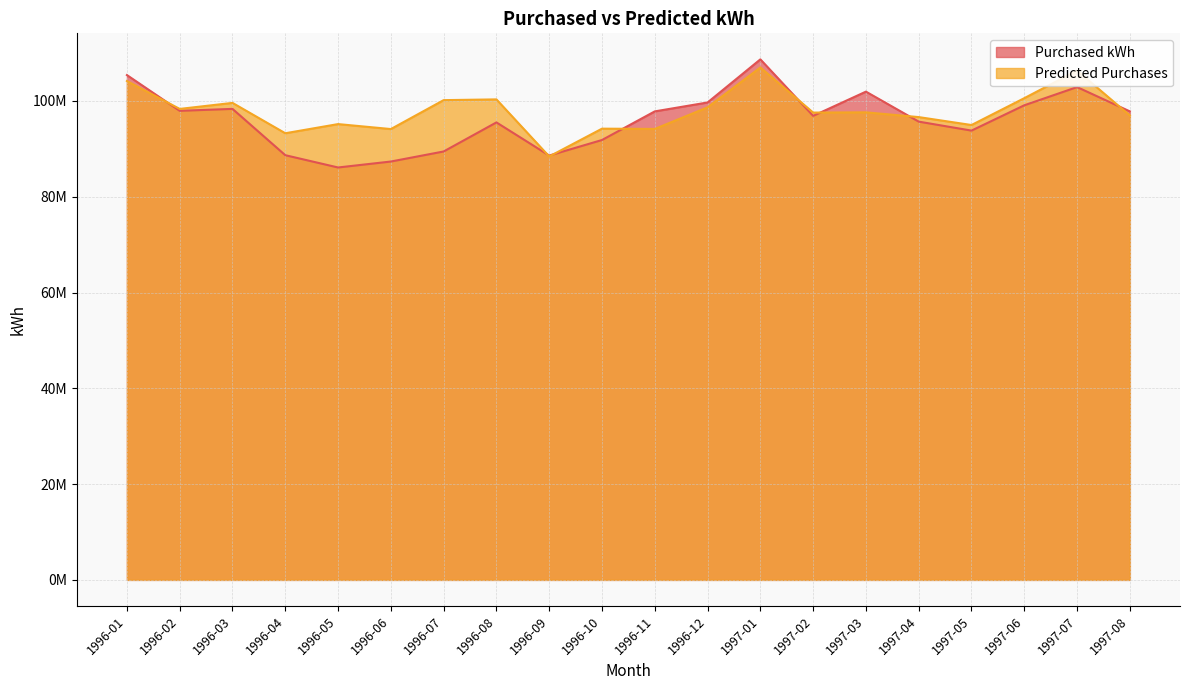

How many data points does each series have?

20